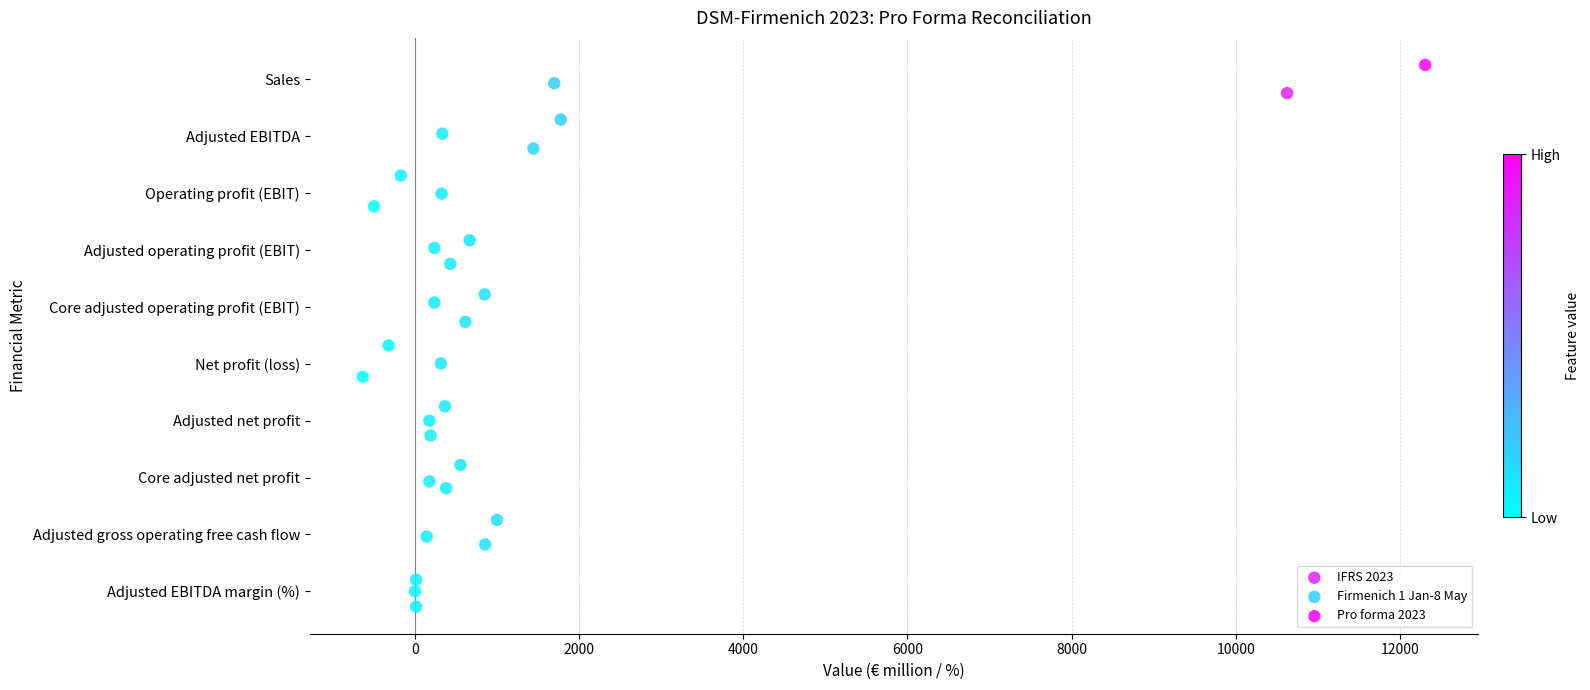

Which series reaches the maximum Y coordinate?

Pro forma 2023